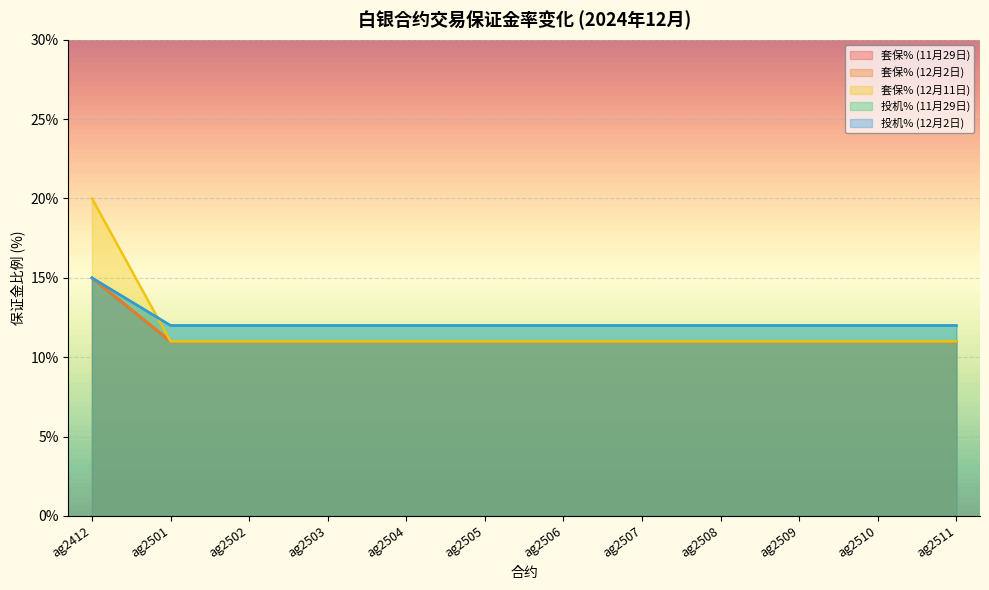

How many series are shown in this chart?

5